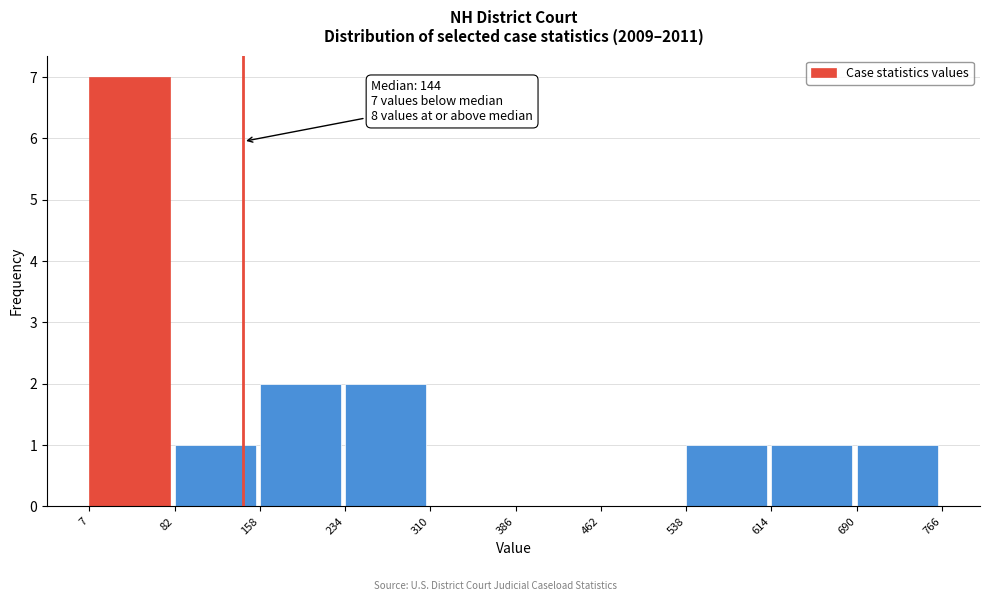

Over which range of the x-axis is the bar tallest?

7 to 82